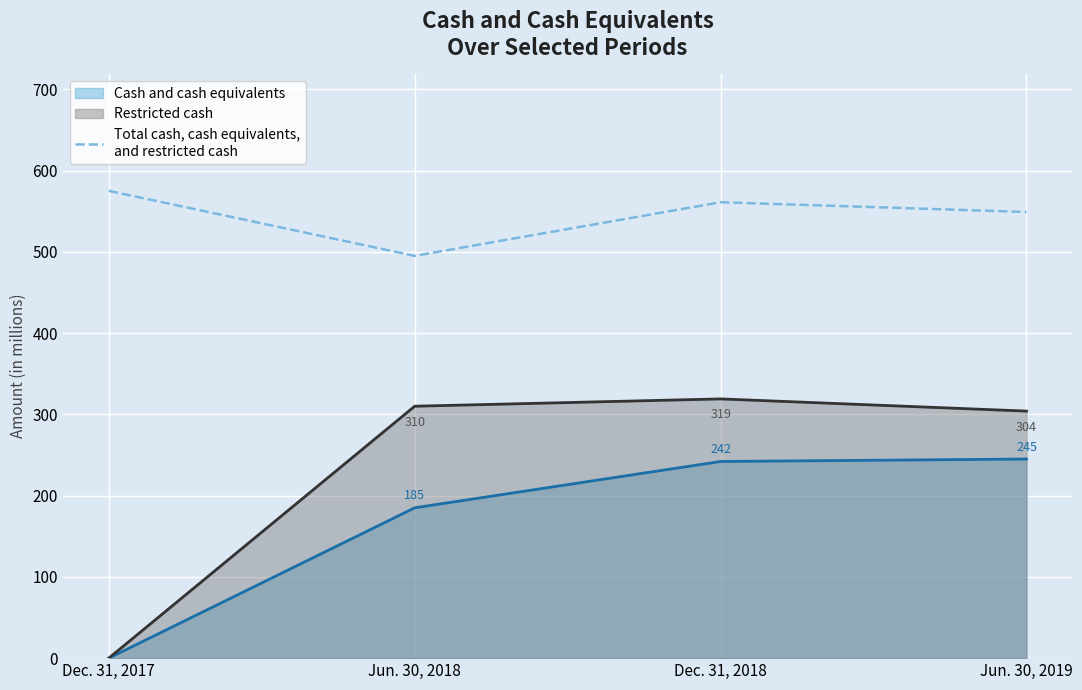

Where is the first local minimum?

Jun. 30, 2018